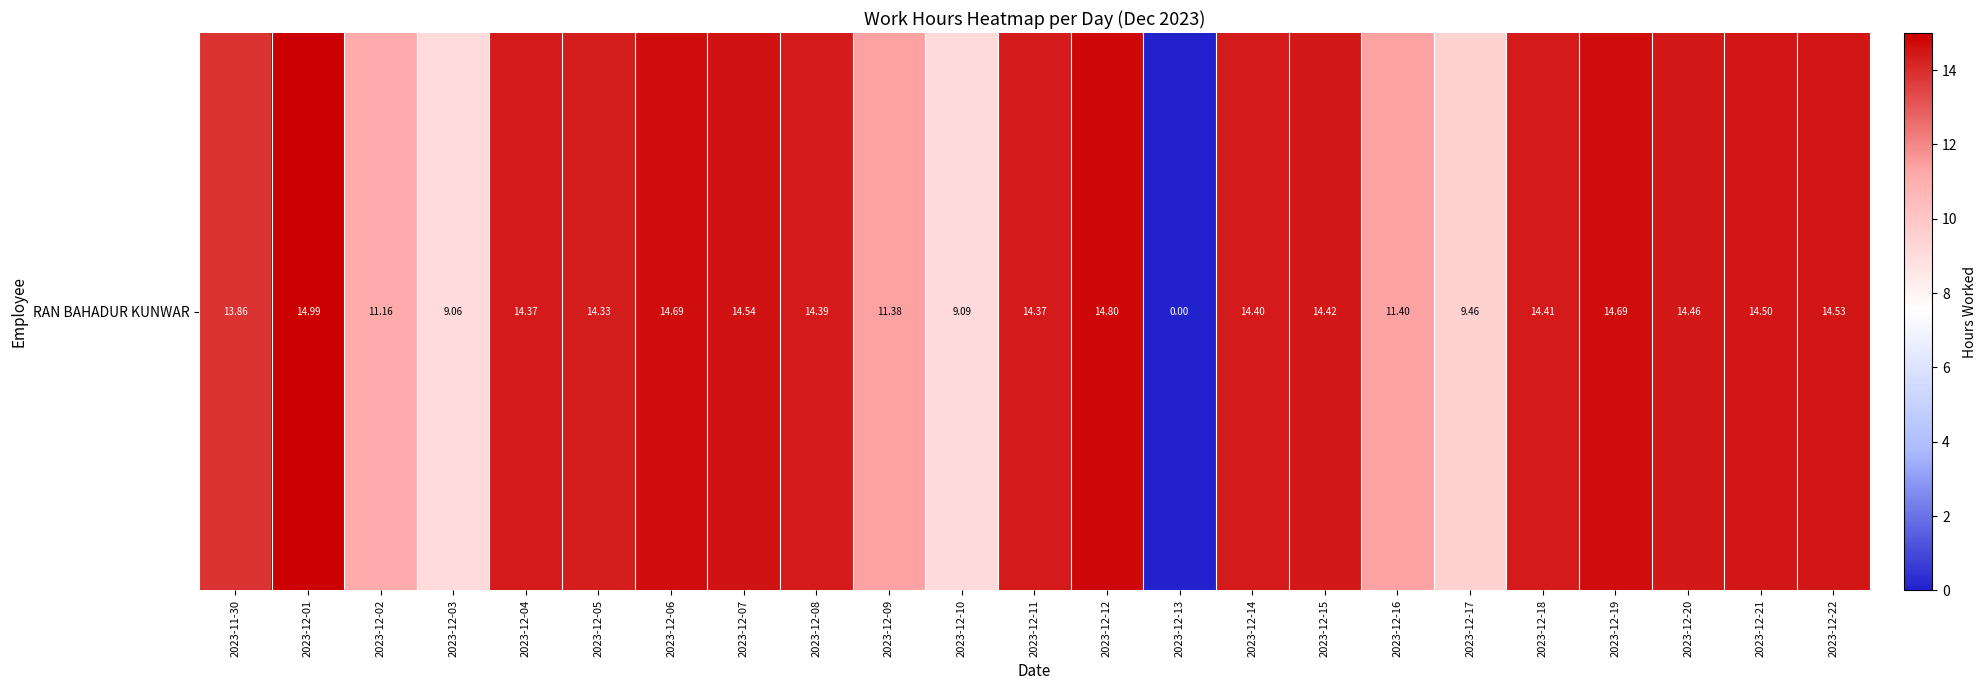

What is the change in value from 2023-12-03 to 2023-12-18?

+5.3